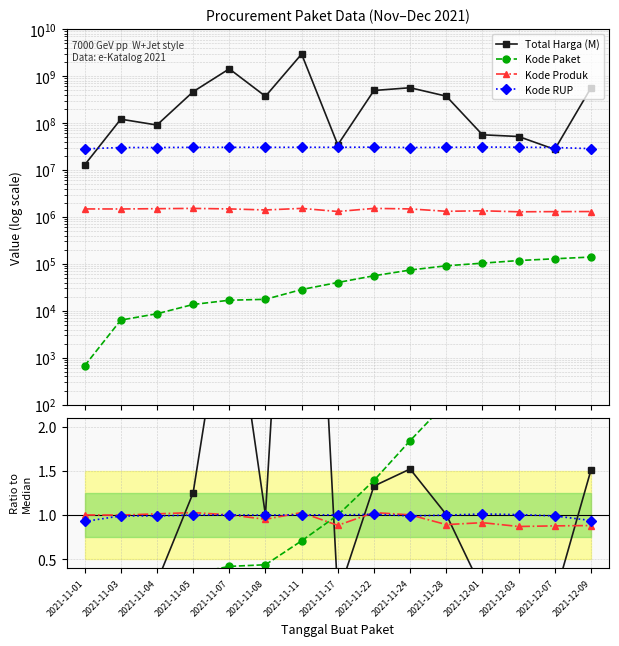

What position from the left is 2021-11-03?

2